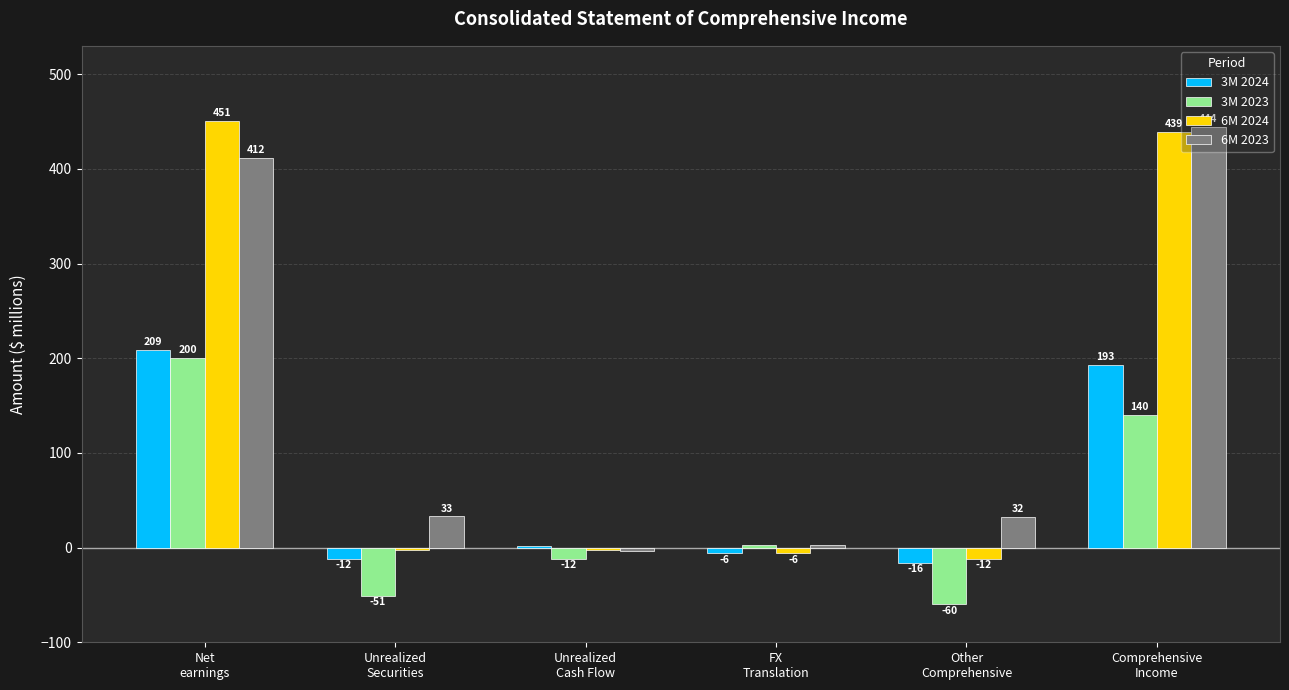

What is the difference between the 6M 2024 values at Unrealized
Securities and FX
Translation?

3